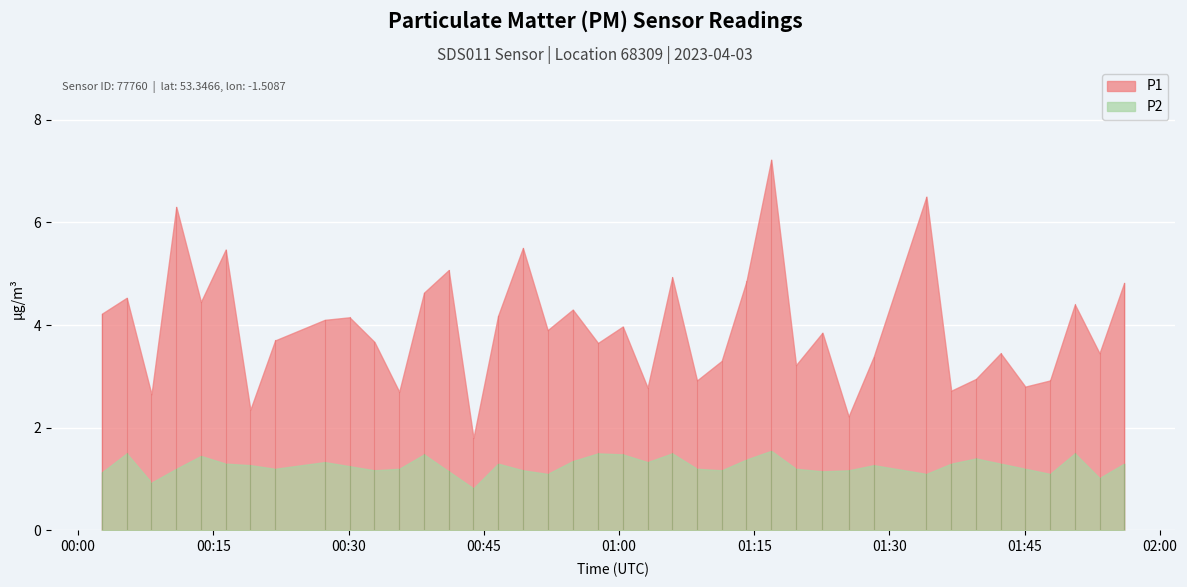

Which series has the largest range (max minus min)?

P1